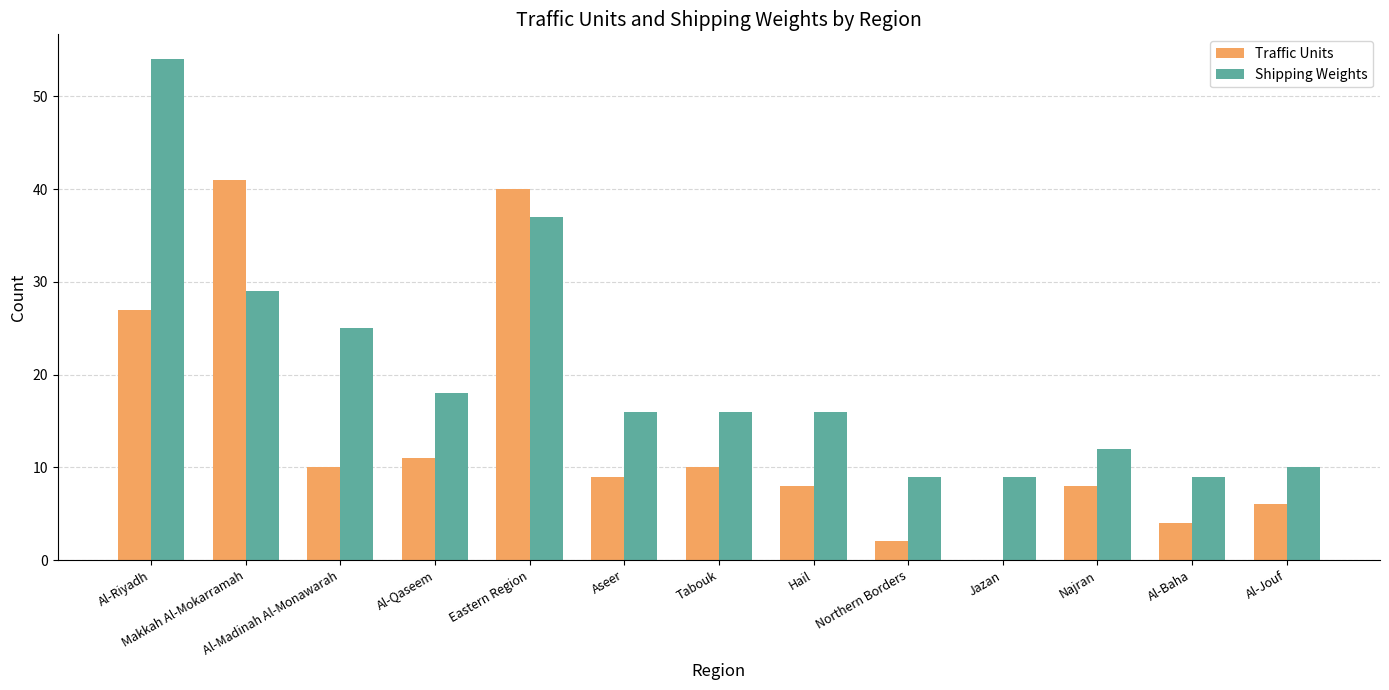

Is it true that Shipping Weights equals 5 at Al-Baha?

False